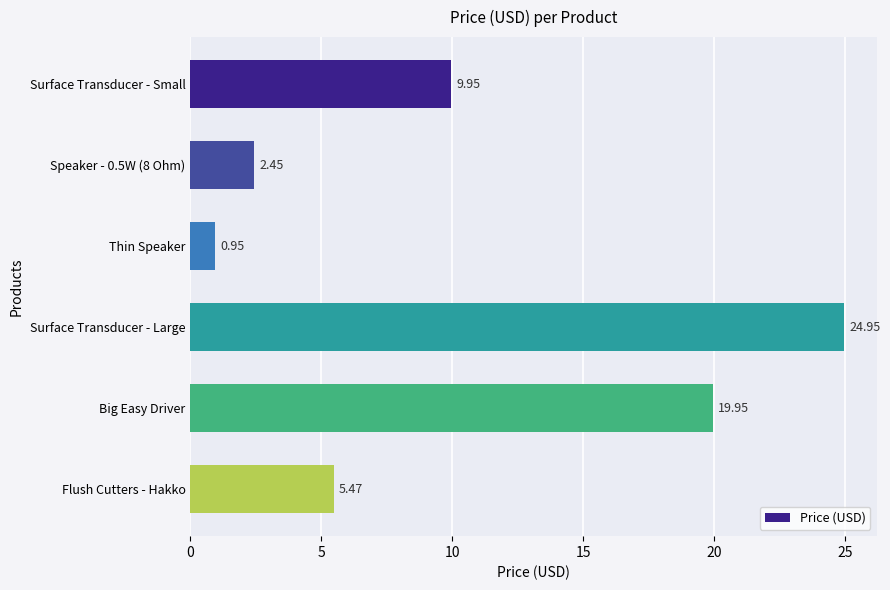

At which label is the value closest to 12?

Surface Transducer - Small